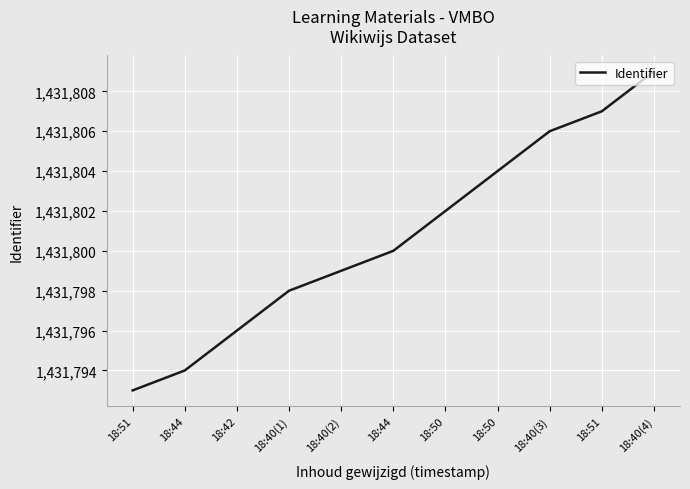

Does the chart display data point markers on the line(s)?

No